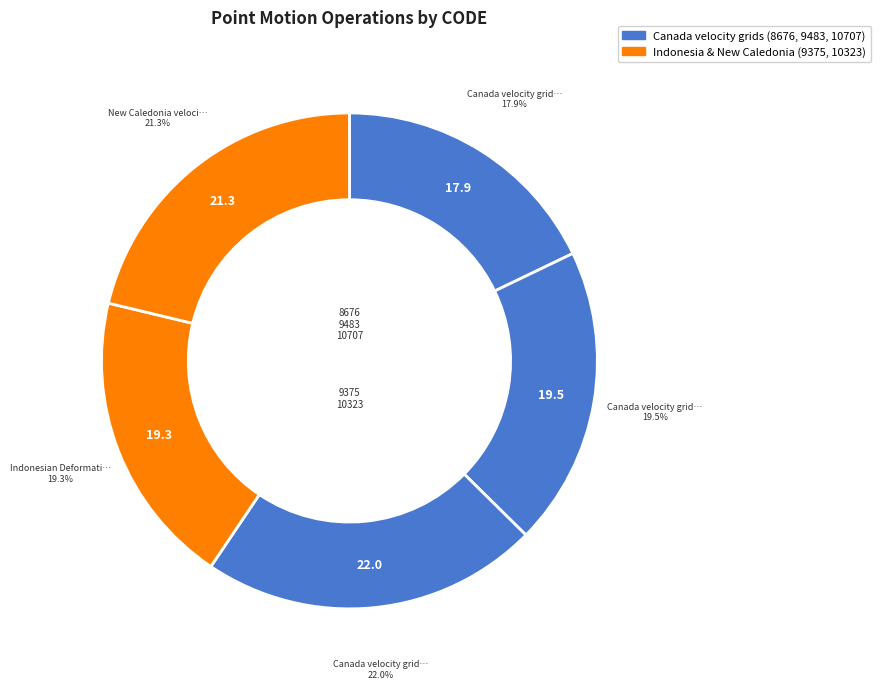

Count the number of slices in the pie.

5